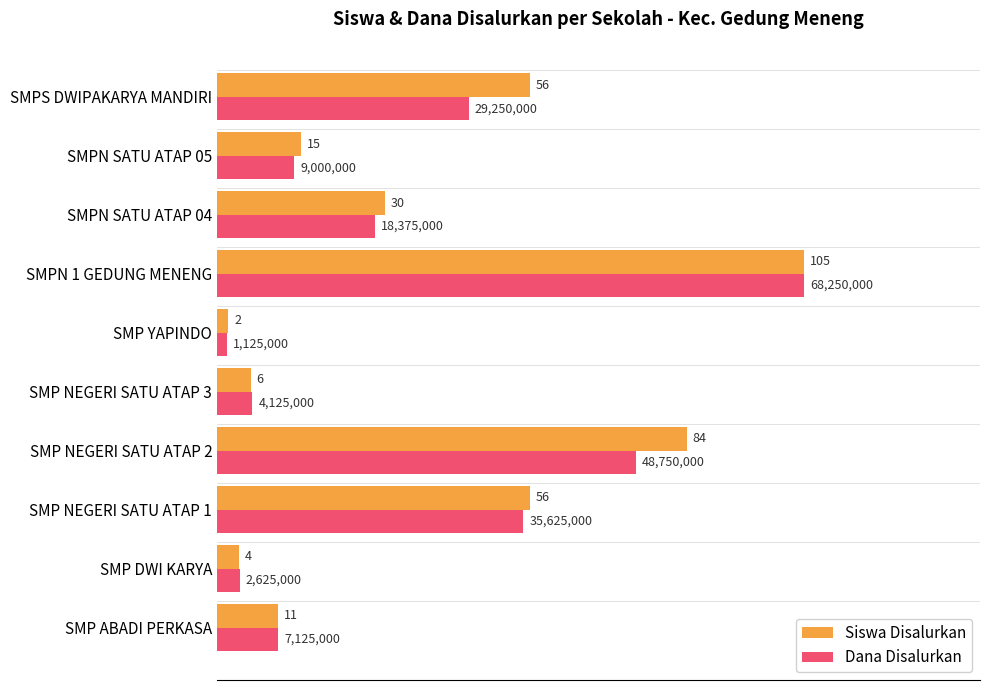

What are all the series names shown in the legend?

Siswa Disalurkan, Dana Disalurkan